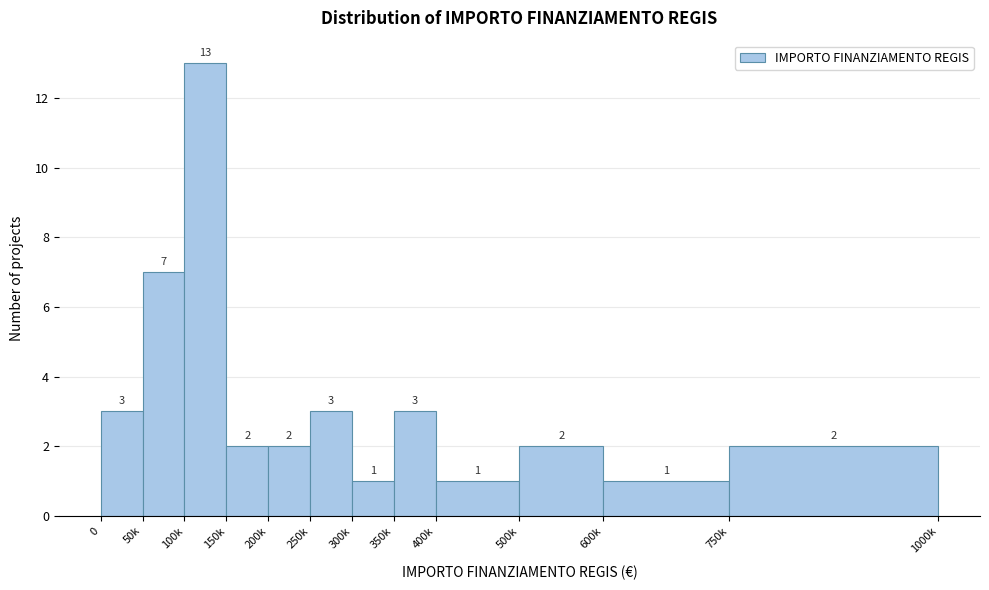

Reading left to right, extract all data points from this chart.

0=3	50k=7	100k=13	150k=2	200k=2	250k=3	300k=1	350k=3	400k=1	500k=2	600k=1	750k=2